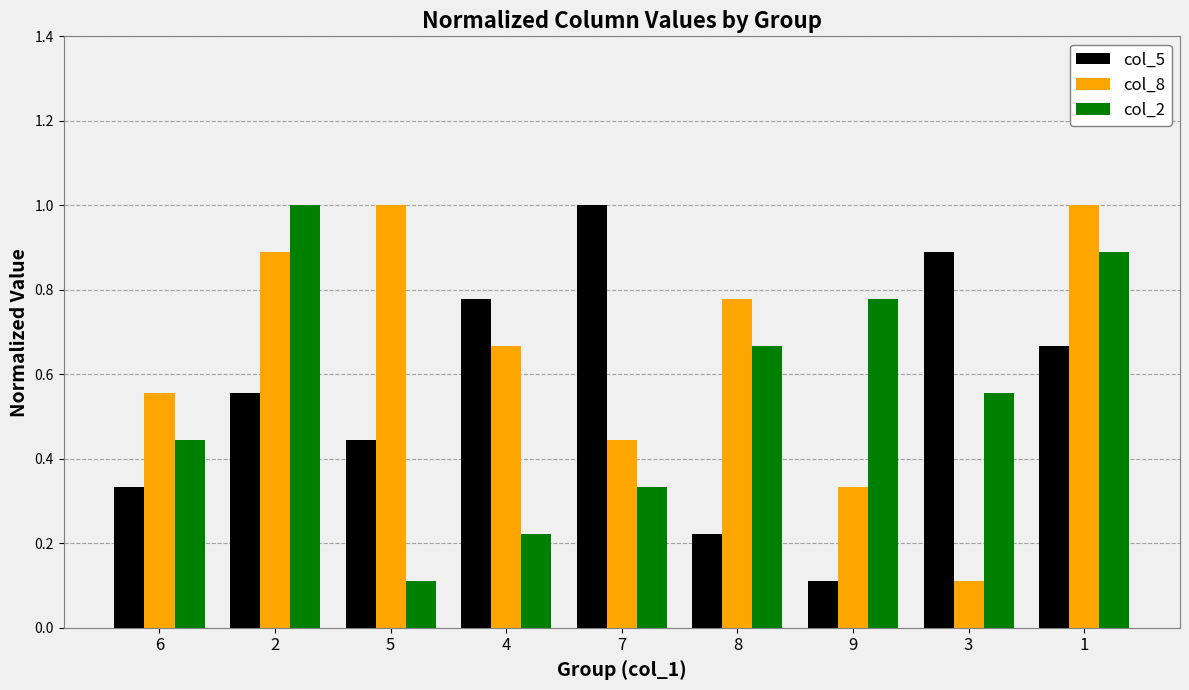

At which label does col_5 reach its peak?

7